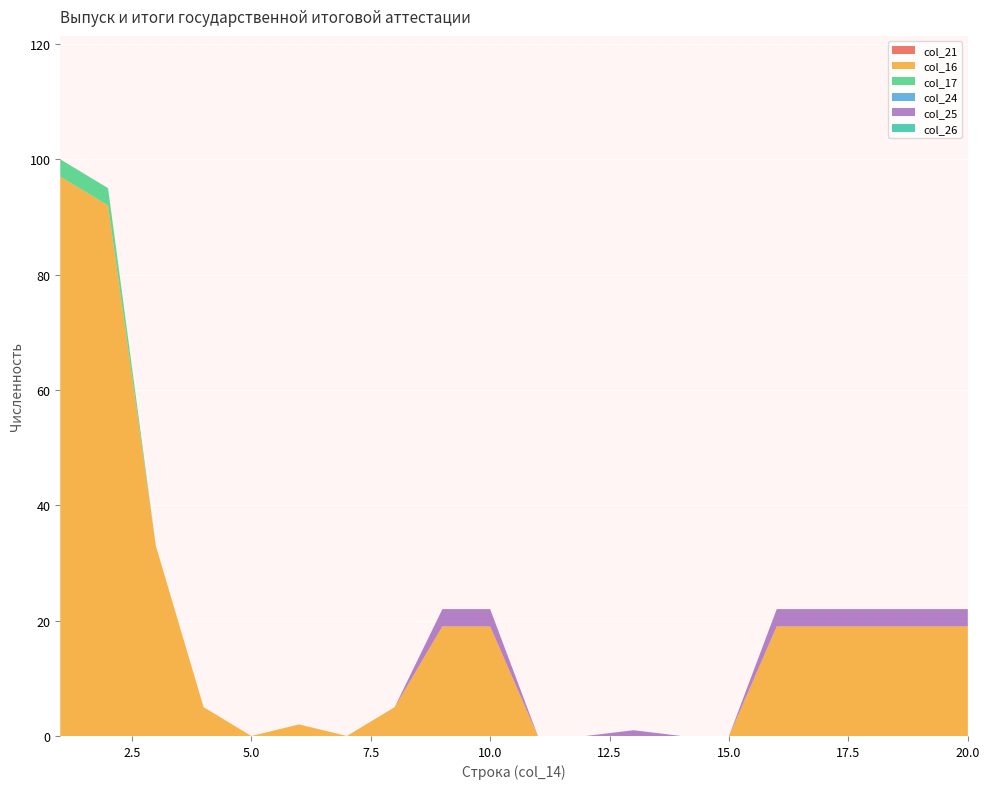

Reading left to right, list all the values displayed in this chart.

col_21: 1=0	2=0	3=0	4=0	5=0	6=0	7=0	8=0	9=0	10=0	11=0	12=0	13=0	14=0	15=0	16=0	17=0	18=0	19=0	20=0
col_16: 1=97	2=92	3=33	4=5	5=0	6=2	7=0	8=5	9=19	10=19	11=0	12=0	13=0	14=0	15=0	16=19	17=19	18=19	19=19	20=19
col_17: 1=3	2=3	3=0	4=0	5=0	6=0	7=0	8=0	9=0	10=0	11=0	12=0	13=0	14=0	15=0	16=0	17=0	18=0	19=0	20=0
col_24: 1=0	2=0	3=0	4=0	5=0	6=0	7=0	8=0	9=0	10=0	11=0	12=0	13=0	14=0	15=0	16=0	17=0	18=0	19=0	20=0
col_25: 1=0	2=0	3=0	4=0	5=0	6=0	7=0	8=0	9=3	10=3	11=0	12=0	13=1	14=0	15=0	16=3	17=3	18=3	19=3	20=3
col_26: 1=0	2=0	3=0	4=0	5=0	6=0	7=0	8=0	9=0	10=0	11=0	12=0	13=0	14=0	15=0	16=0	17=0	18=0	19=0	20=0